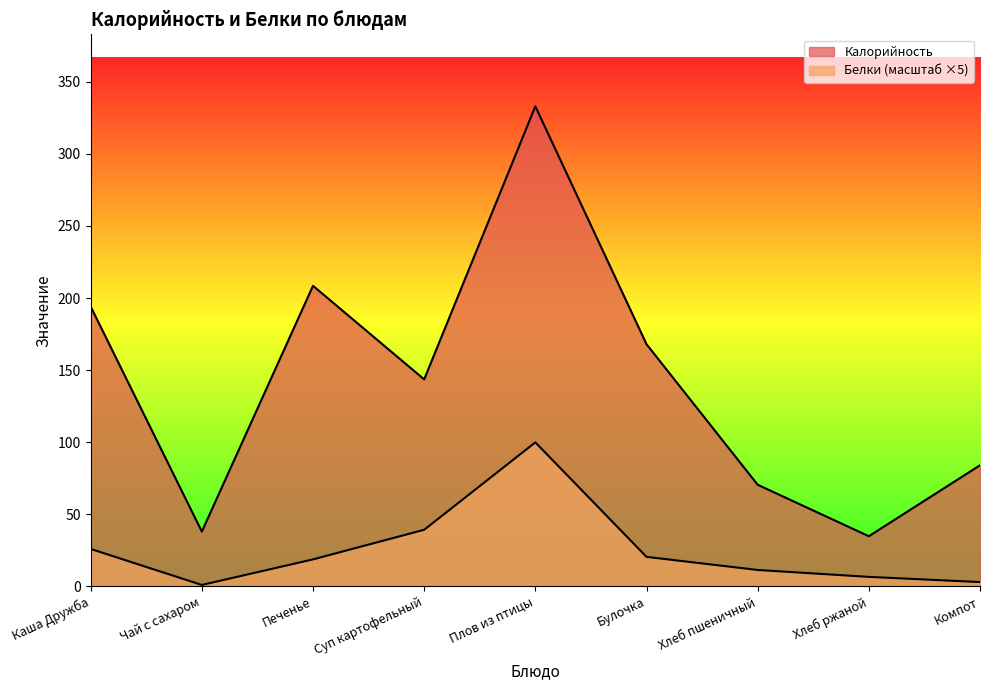

At how many categories does at least one series exceed 207?

2